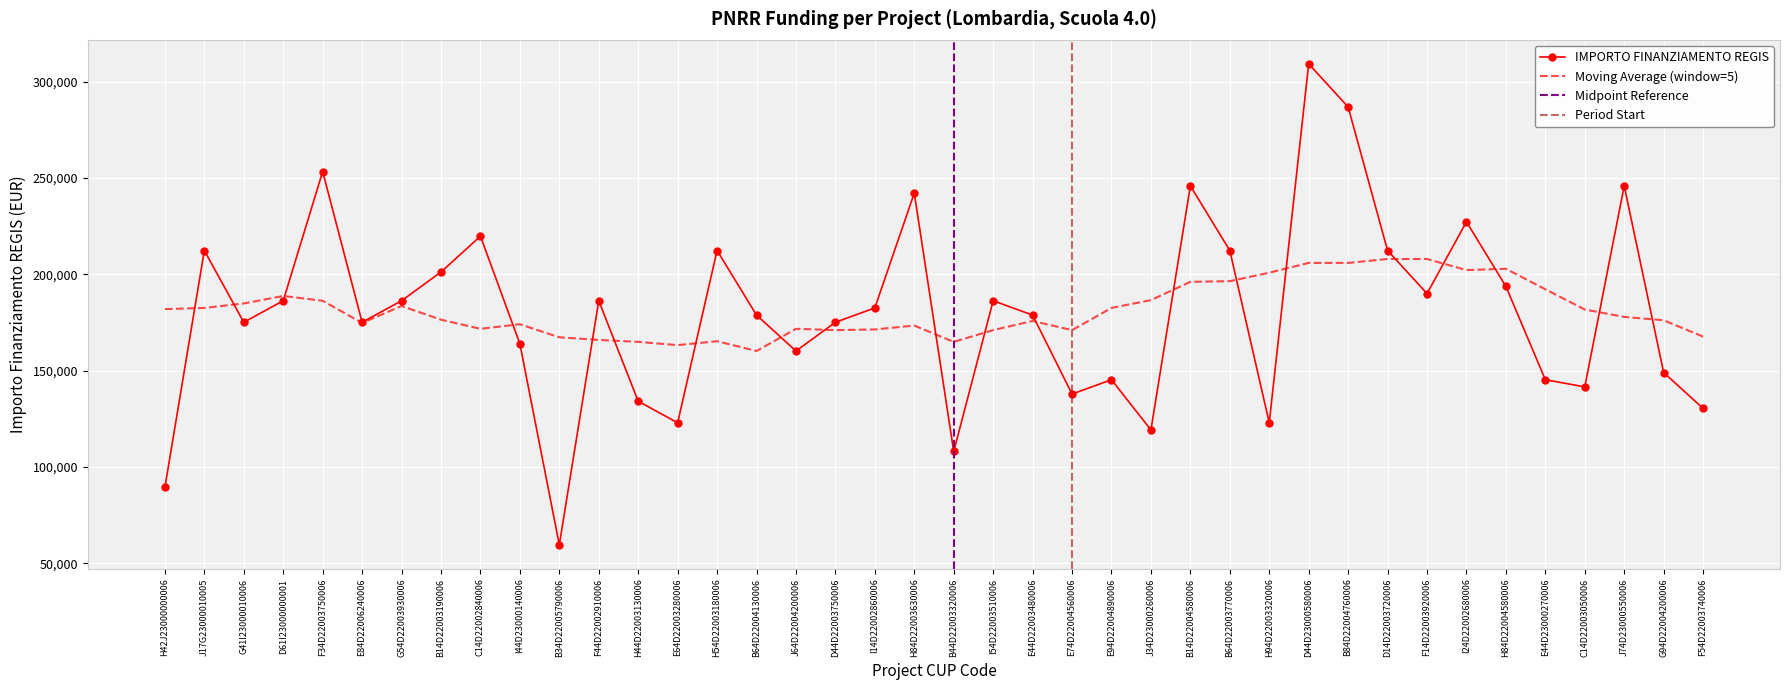

Reading right to left, list all the values displayed in this chart.

F54D22003740006=130403.5	G94D22004200006=149032.6	J74D23000550006=245903.8	C14D22003050006=141581.0	E44D23000270006=145306.8	H84D22004580006=193742.4	I24D22002680006=227274.7	F14D22003920006=190016.6	D14D22003720006=212371.5	B84D22004760006=286887.8	D44D23000580006=309242.7	H94D22003320006=122951.9	B64D22003770006=212371.5	B14D22004580006=245903.8	J34D23000260006=119226.1	E94D22004890006=145306.8	E74D22004560006=137855.2	E44D22003480006=178839.1	I54D22003510006=186290.8	B44D22003320006=108048.6	H84D22003630006=242178.0	I14D22002860006=182565.0	D44D22003750006=175113.3	J64D22004200006=160210.1	B64D22004130006=178839.1	H54D22003180006=212371.5	E64D22003280006=122951.9	H44D22003130006=134129.4	F44D22002910006=186290.8	B34D22005790006=59613.0	I44D23000140006=163935.9	C14D22002840006=219823.1	B14D22003190006=201194.0	G54D22003930006=186290.8	E84D22006240006=175113.3	F34D22003750006=253355.4	D61I23000000001=186290.8	G41I23000010006=175113.3	J17G23000010005=212371.5	H42J23000000006=89419.6